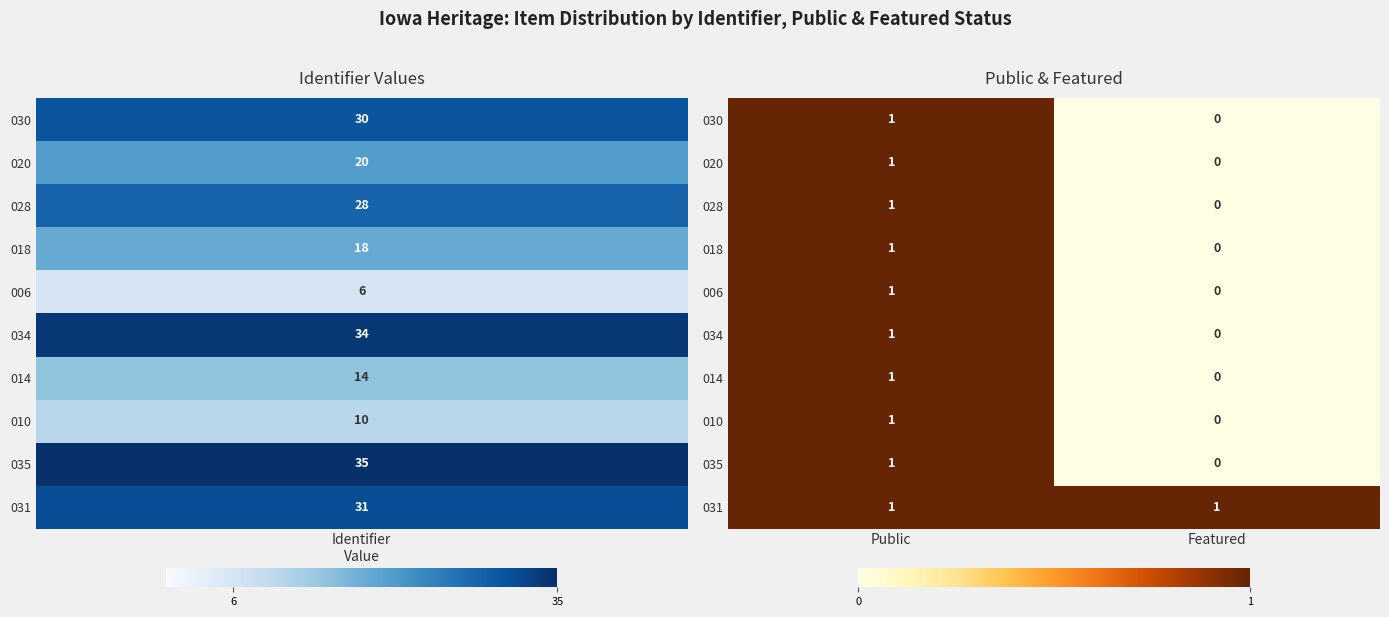

At which label does 020 reach its peak?

Public